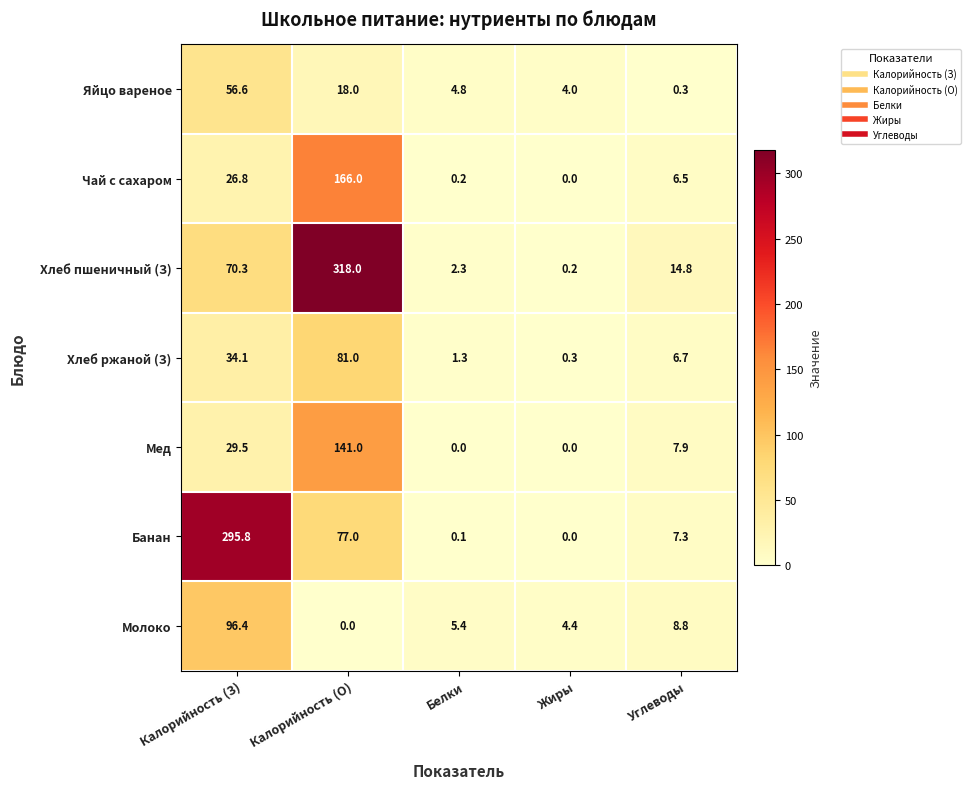

At which label is Яйцо вареное closest to 28?

Калорийность (О)